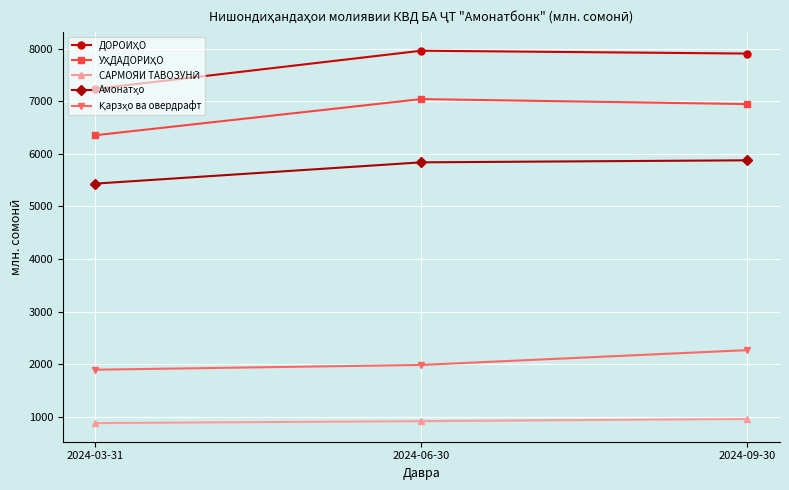

What is the label of the 2nd point from the left?

2024-06-30